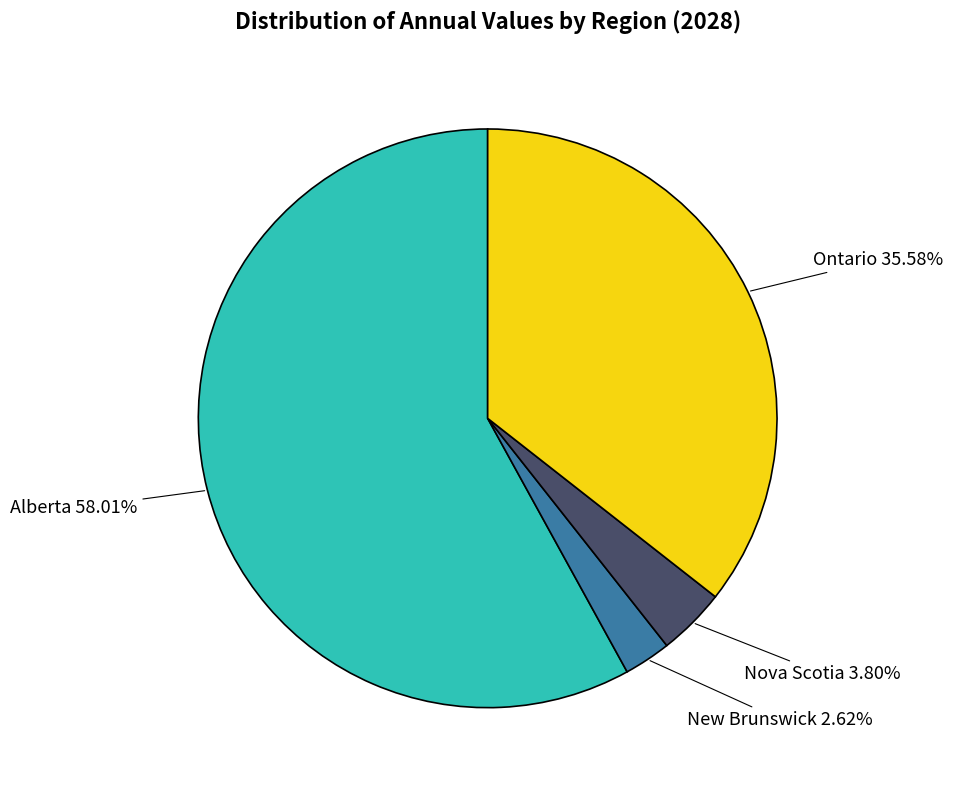

How many slices are in this pie chart?

4